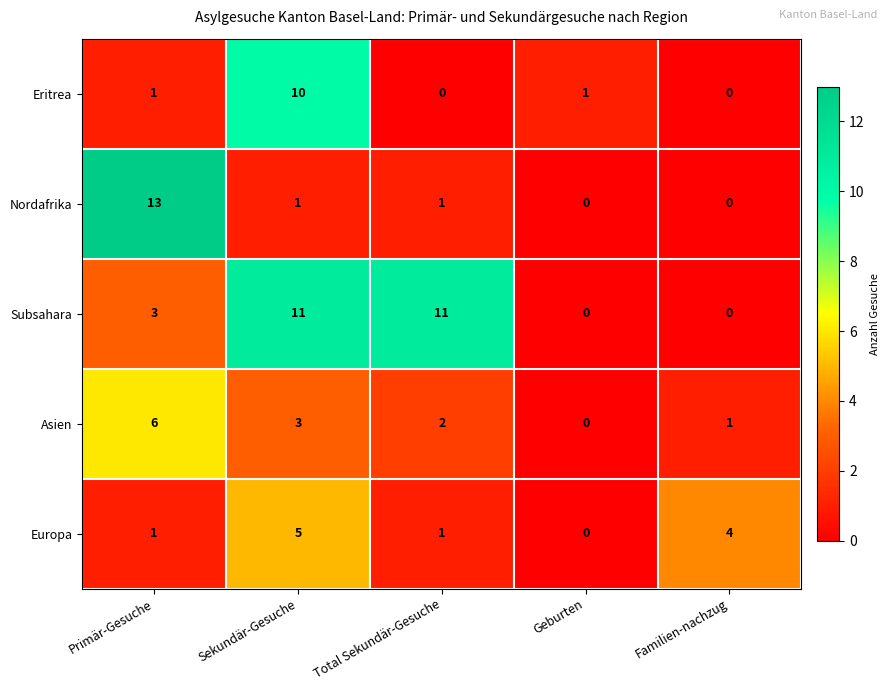

What is the difference between the maximum and second lowest values in the Nordafrika series?

13